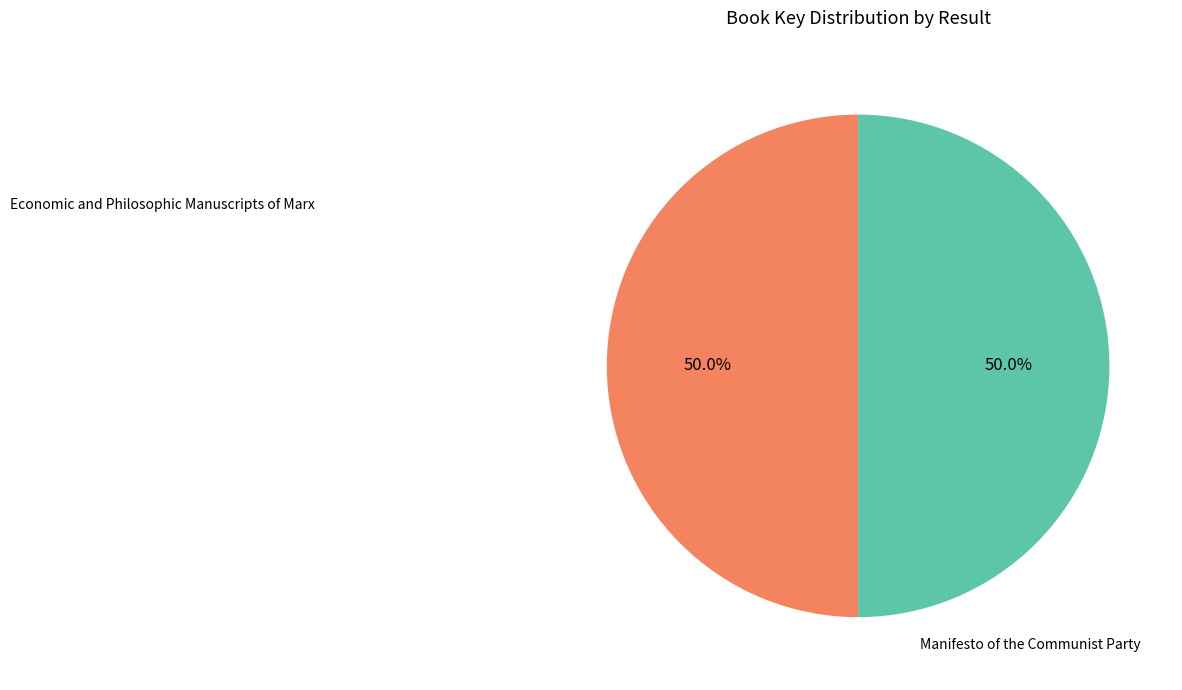

What percentage is the Economic and Philosophic Manuscripts of Marx slice, to the nearest percent?

50%